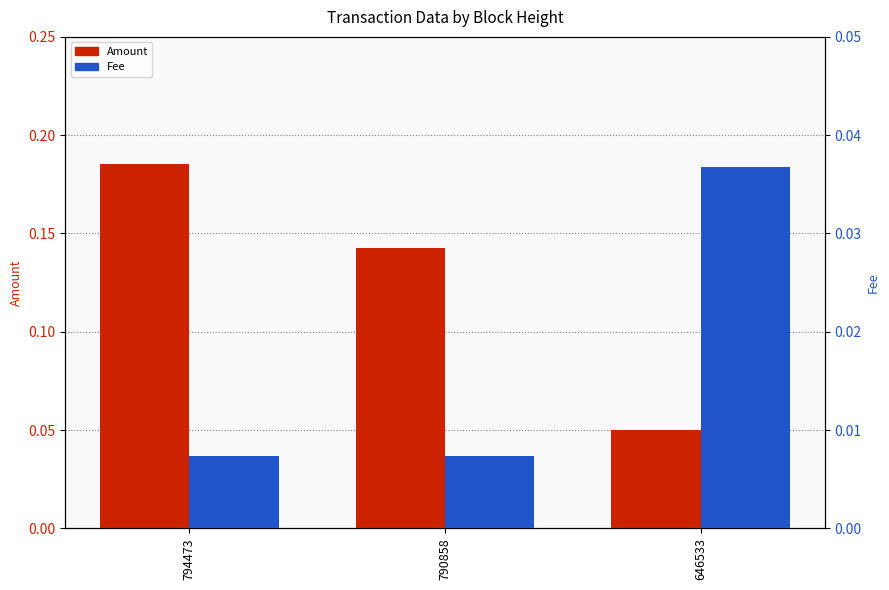

Reading right to left, extract all data points from this chart.

Amount: 646533=0.1	790858=0.1	794473=0.2
Fee: 646533=0.0	790858=0.0	794473=0.0